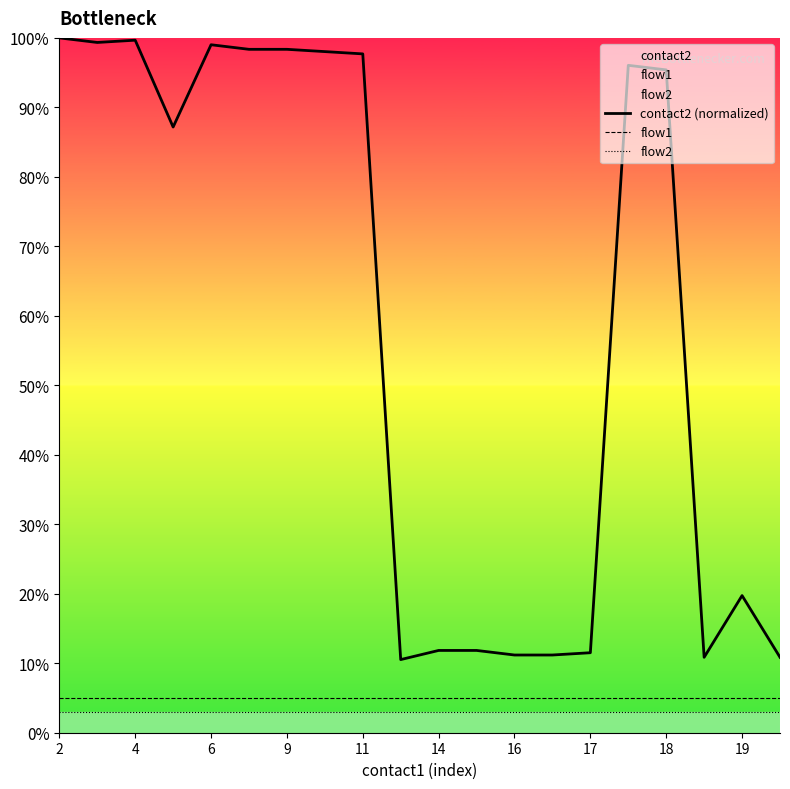

Is the value of flow2 at 2 greater than the value of flow1 at 17?

No